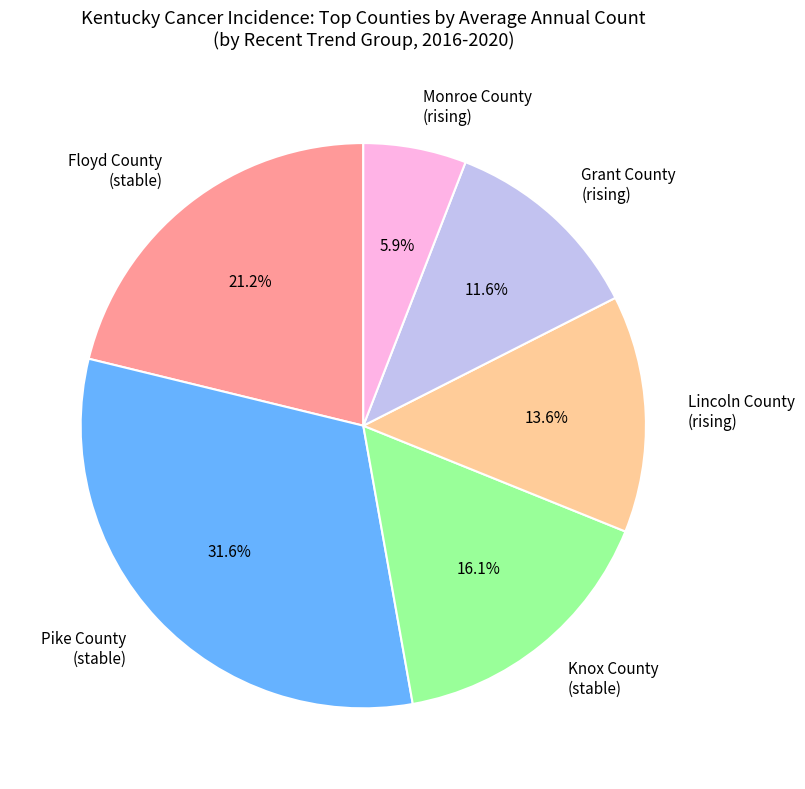

Is there a majority slice in this chart?

No